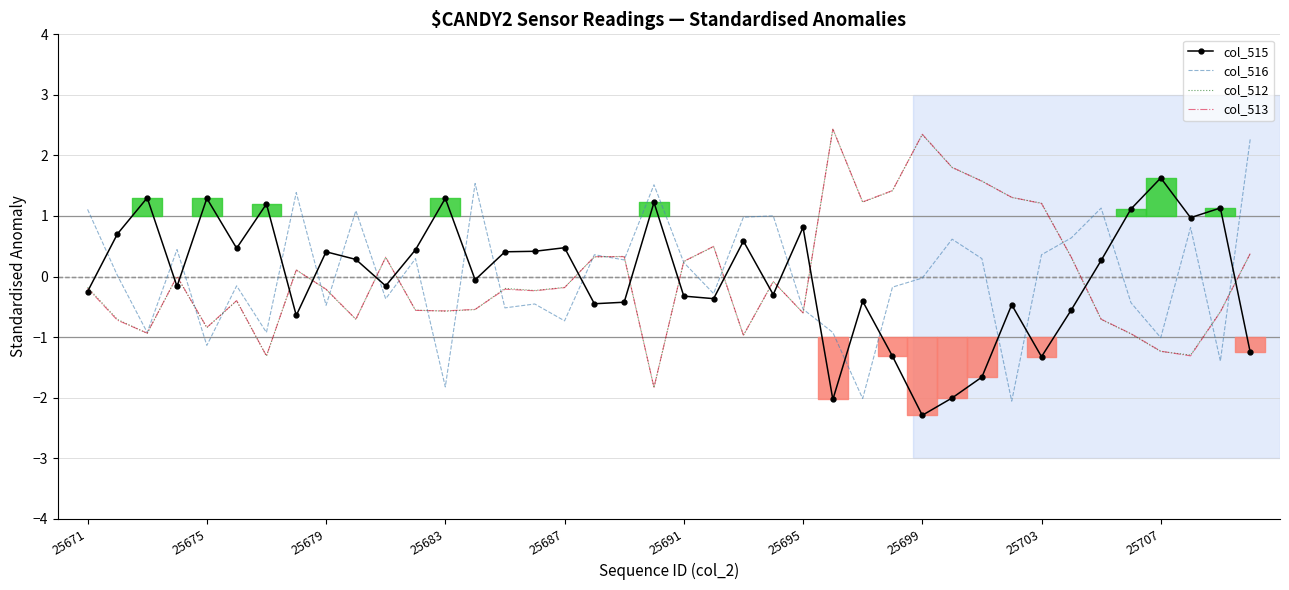

True or false: col_515 has a value of -0.4 at 25671.

False